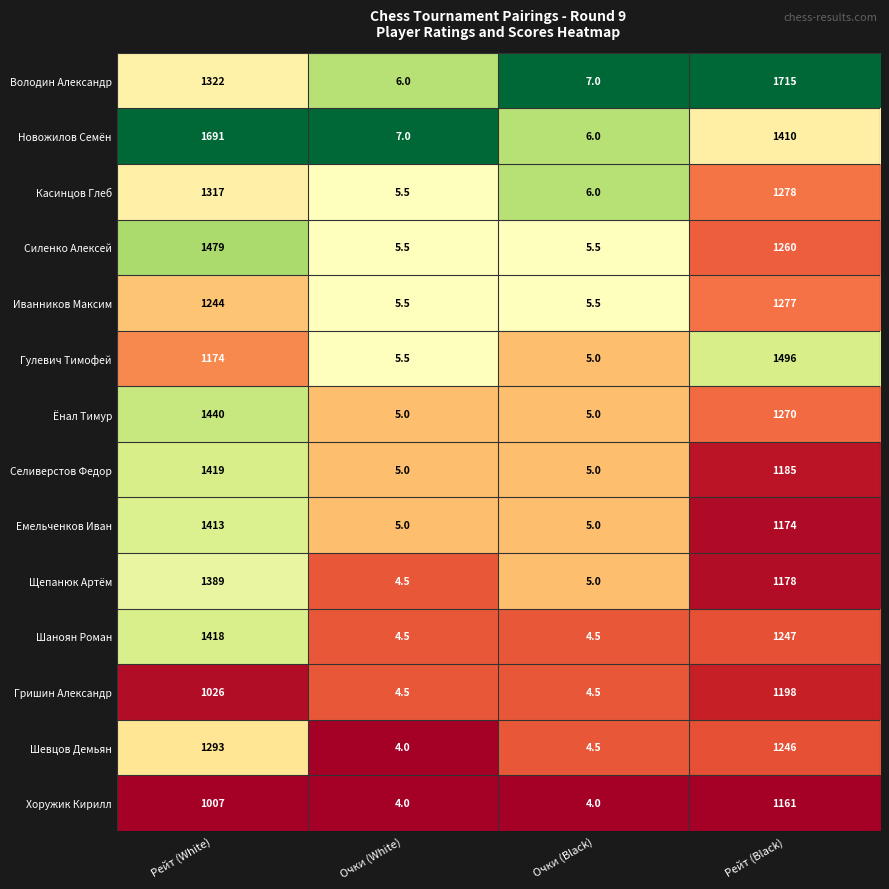

Rank the series by their maximum value, from highest to lowest.

Володин Александр, Новожилов Семён, Гулевич Тимофей, Силенко Алексей, Ёнал Тимур, Селиверстов Федор, Шаноян Роман, Емельченков Иван, Щепанюк Артём, Касинцов Глеб, Шевцов Демьян, Иванников Максим, Гришин Александр, Хоружик Кирилл